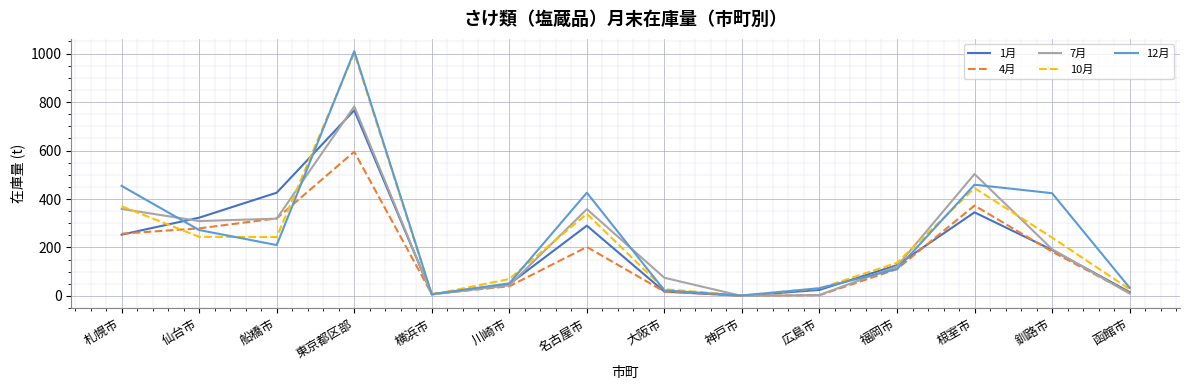

True or false: 10月 has a value of 137 at 福岡市.

True